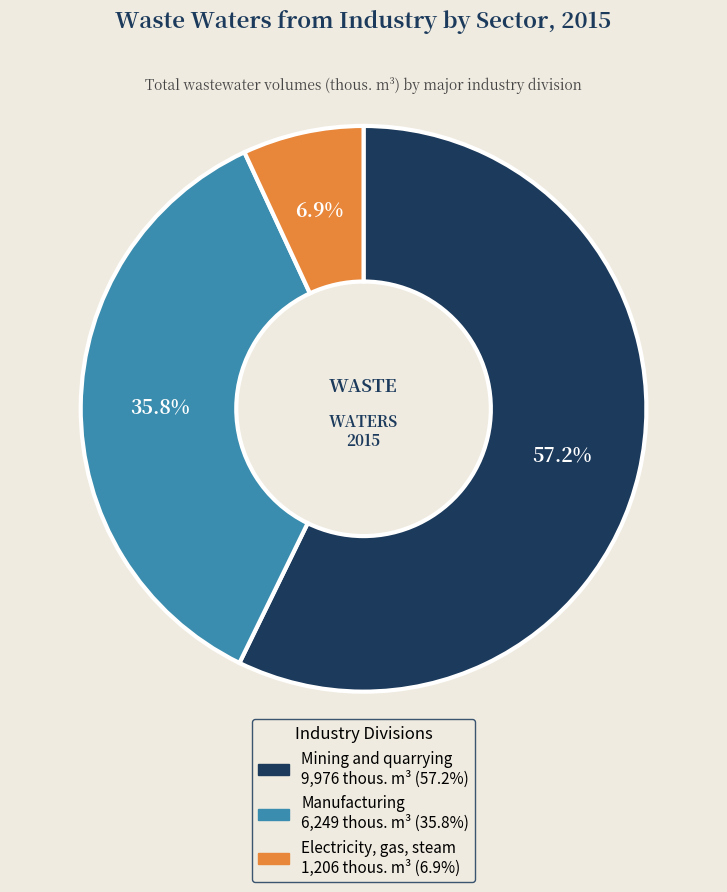

How many slices are in this pie chart?

3